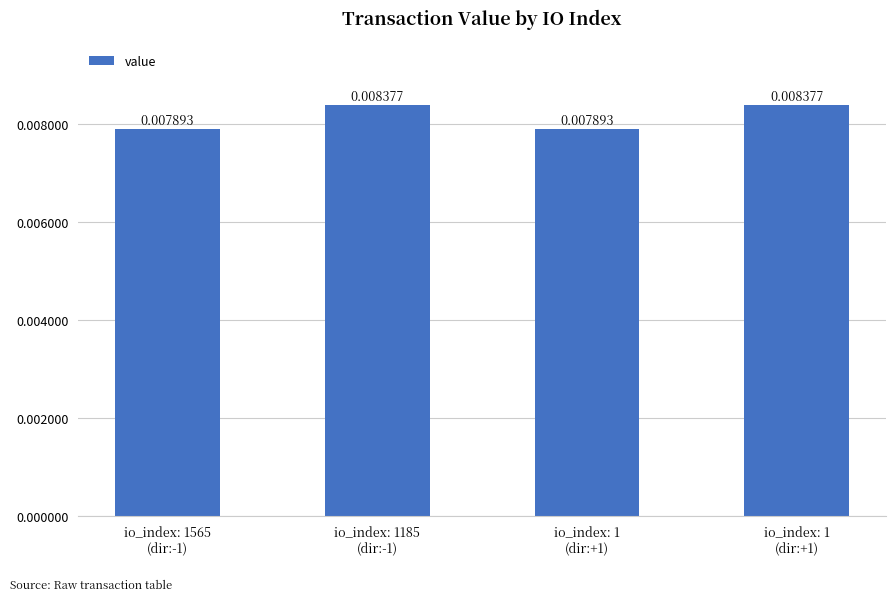

Which label corresponds to the smallest value in the chart?

io_index: 1565
(dir:-1)